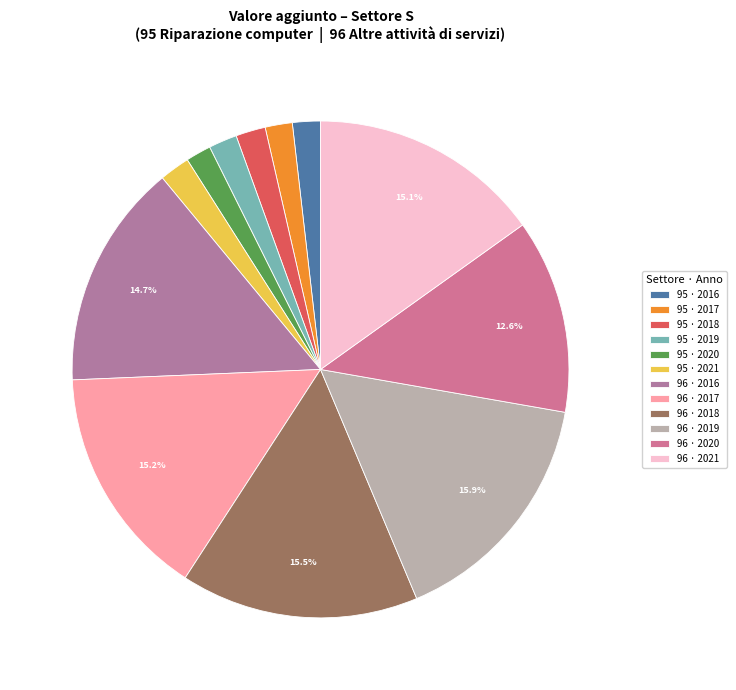

Is there any slice that represents more than half of the pie?

No